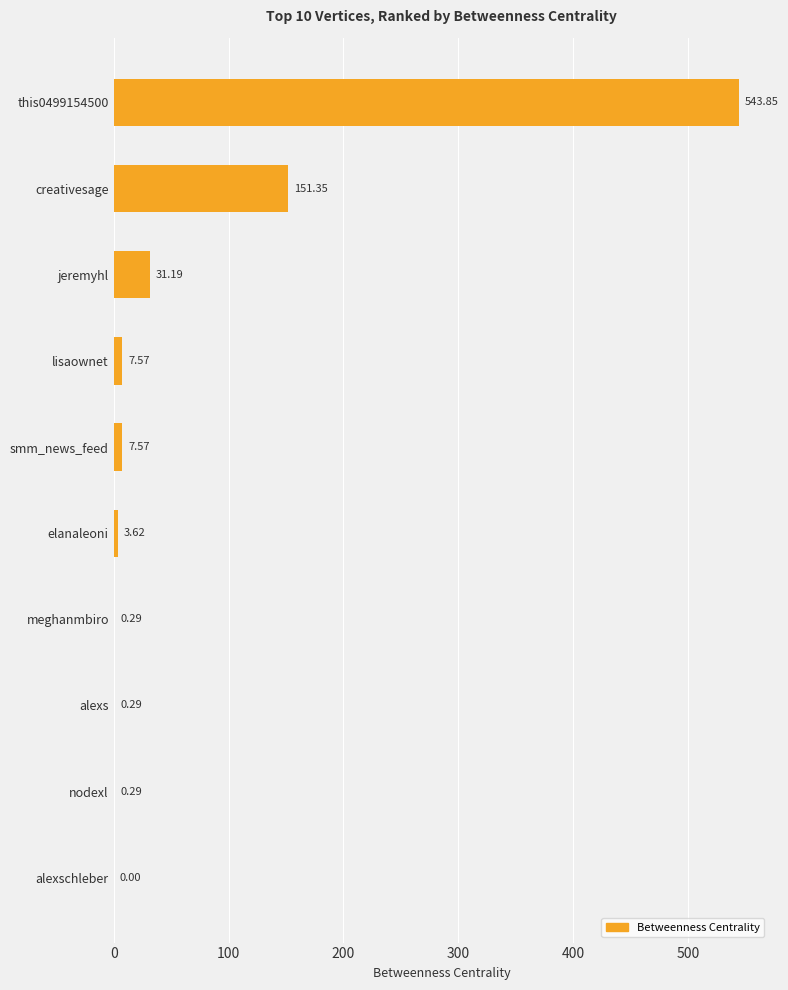

Approximately how many times larger is the value at creativesage compared to elanaleoni?

41.8